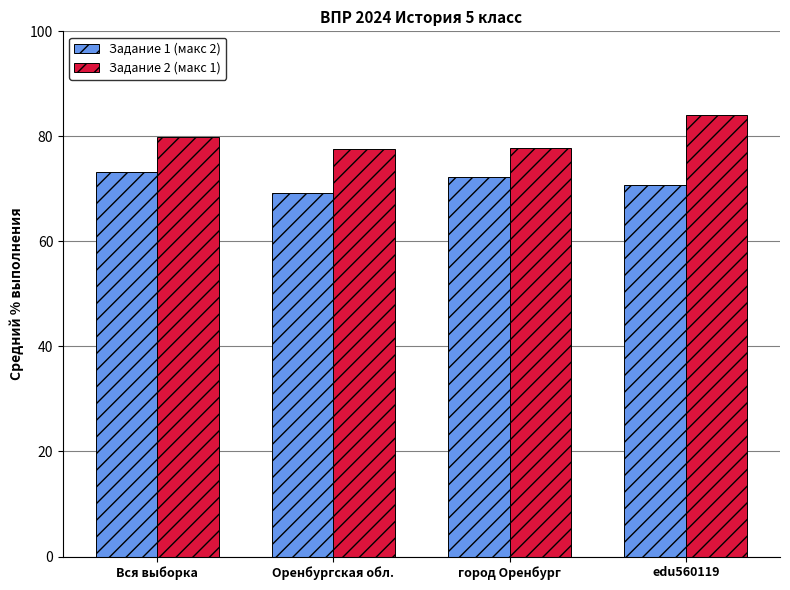

How many bars are there in total?

8